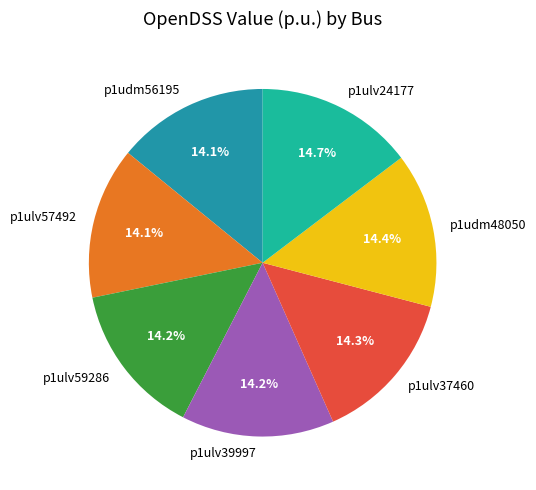

Is the sum of p1ulv59286 and p1ulv24177 greater than half?

No